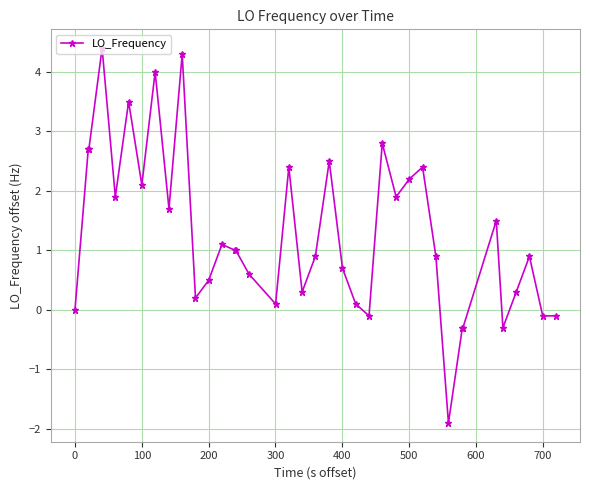

What is the greatest value displayed?

4.4